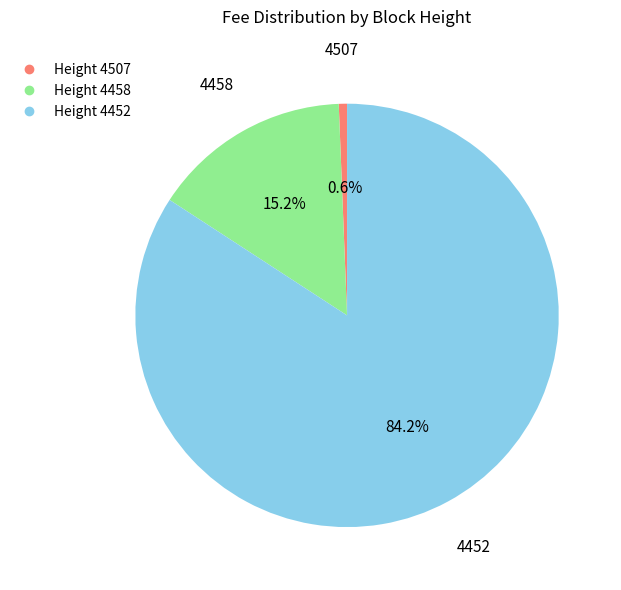

Is there any slice that represents more than half of the pie?

Yes